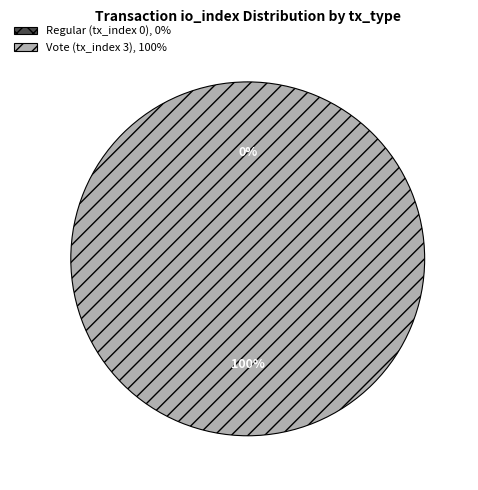

To the nearest percent, what is the difference between the largest and smallest slice percentages?

100%